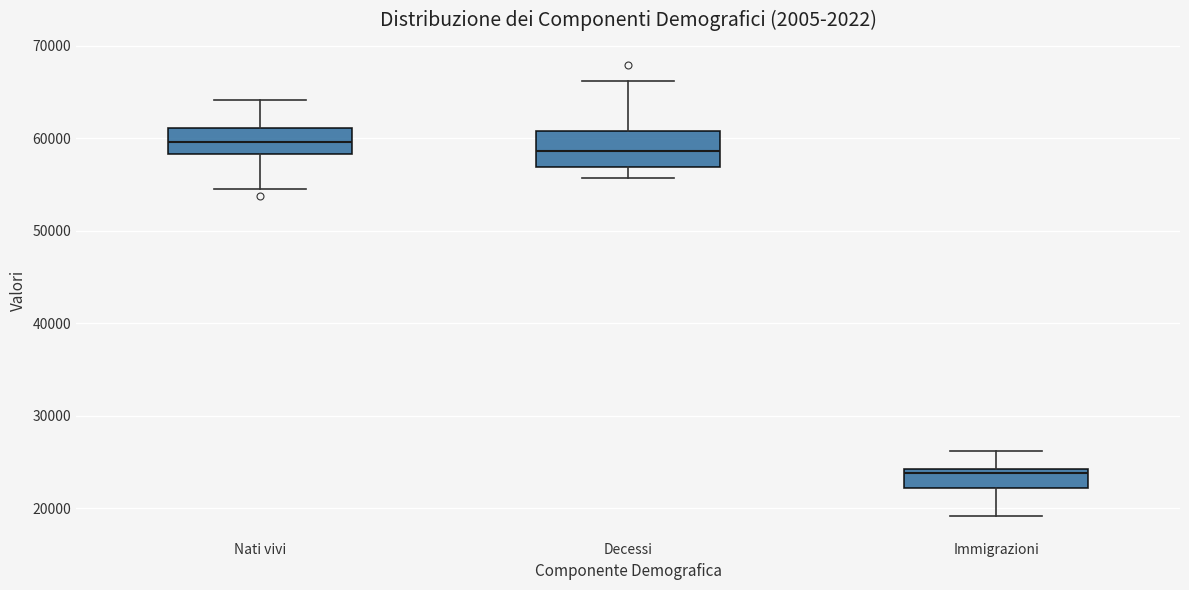

Comparing the boxes themselves (not the whiskers), which one is the tallest?

Decessi